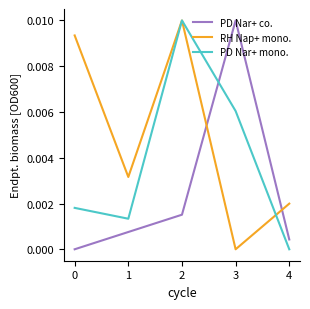

True or false: PD Nar+ co. has more than 0 interior local peaks.

True